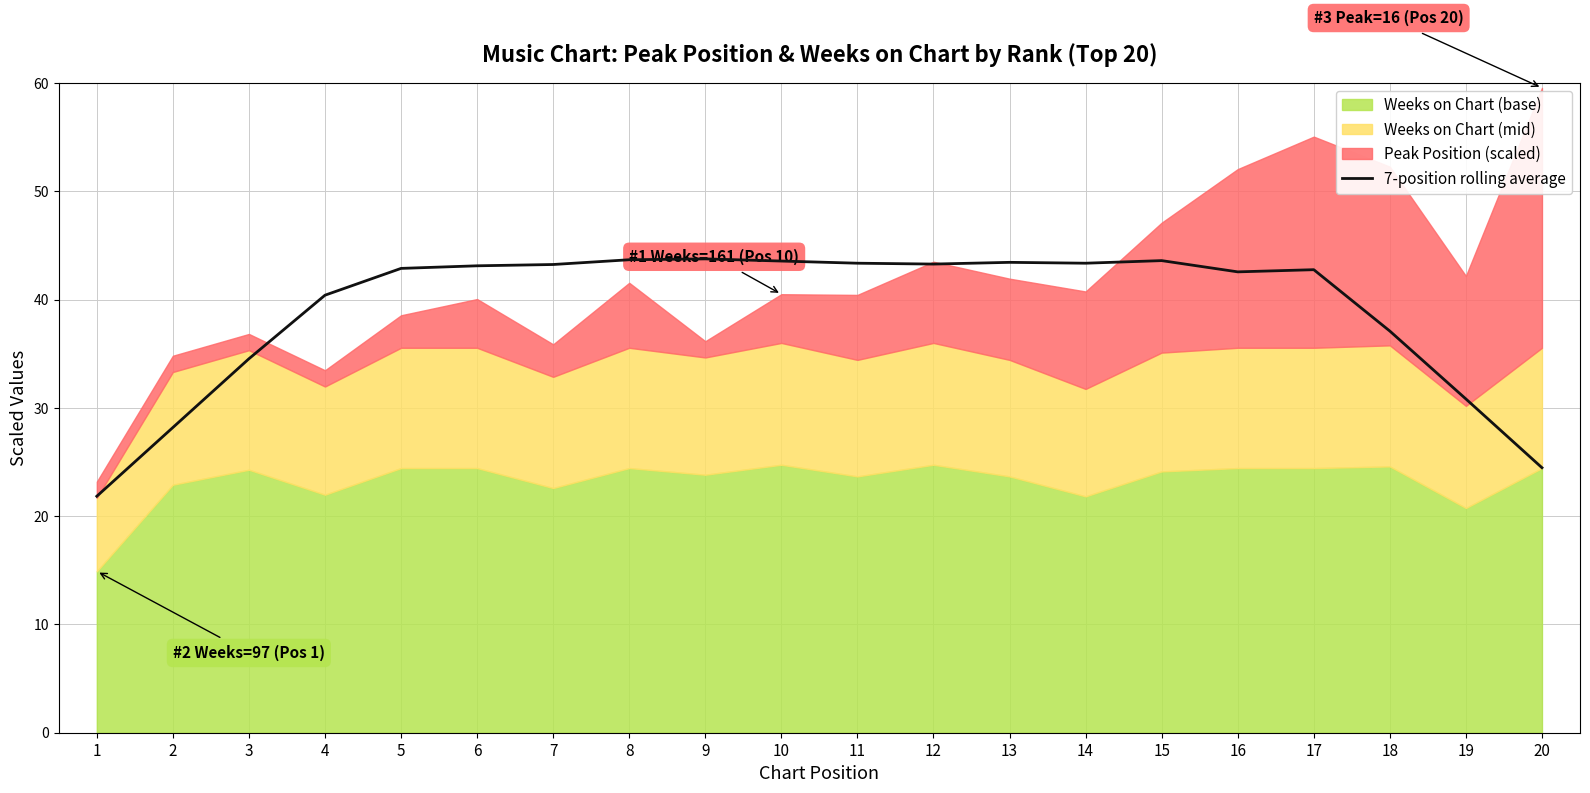

What is the value of the 3rd point from the left?

34.5